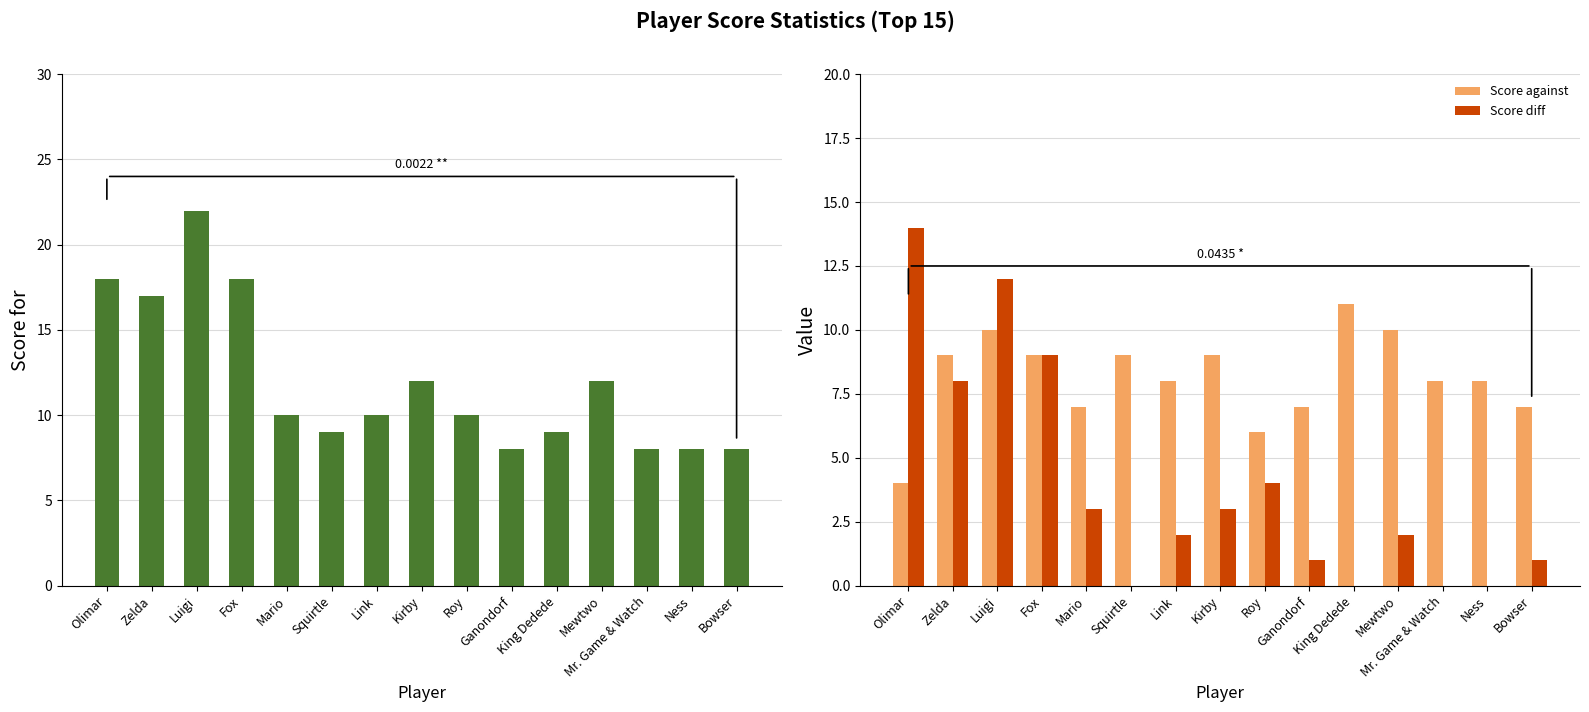

The value of Score against at Zelda is 9. True or false?

True